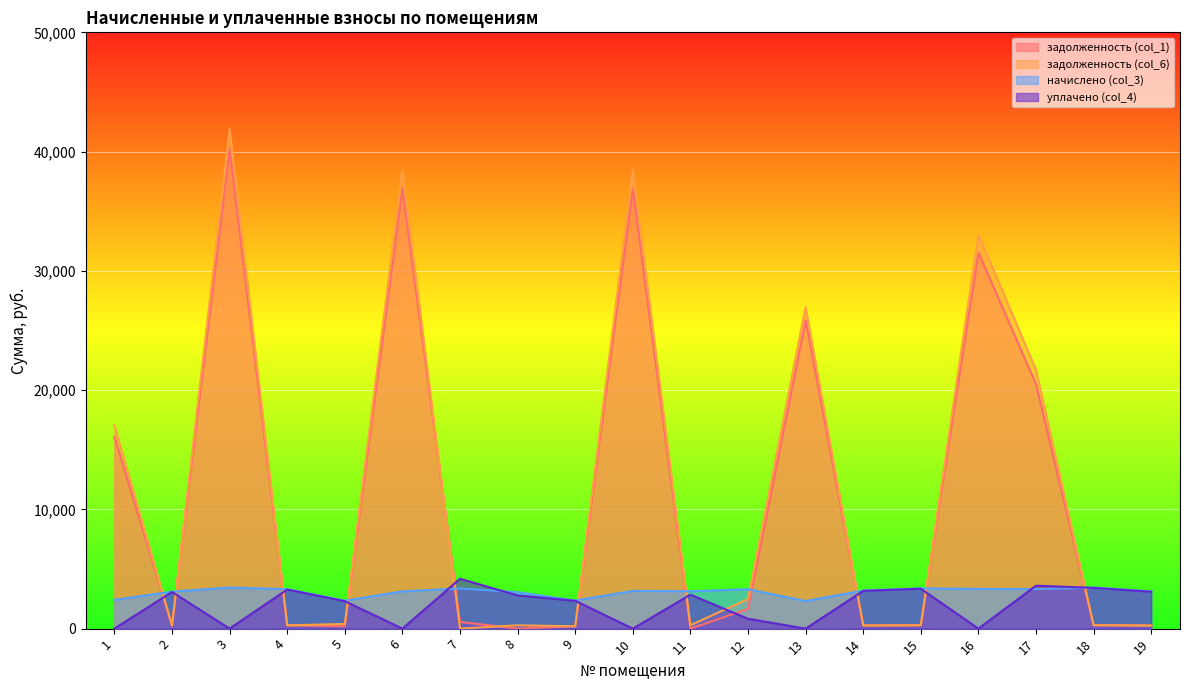

Which series has the largest range (max minus min)?

задолженность (col_6)